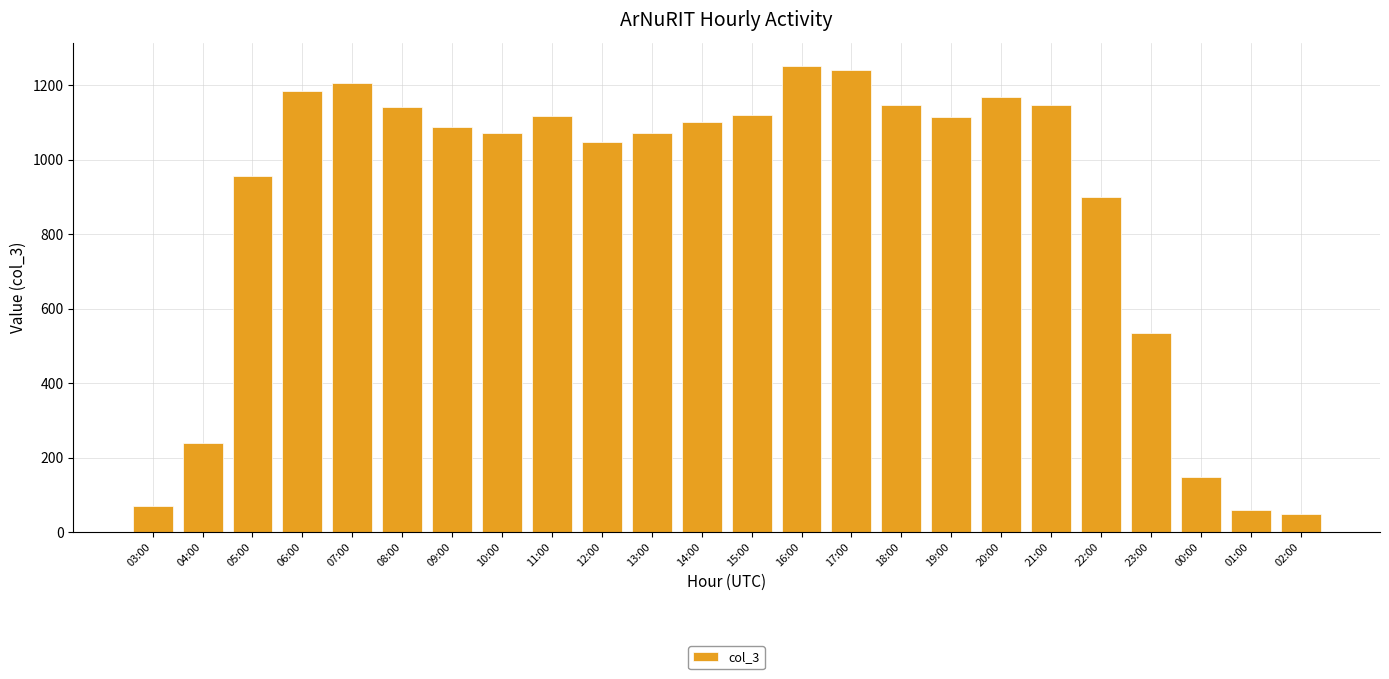

What is the greatest value displayed?

1252